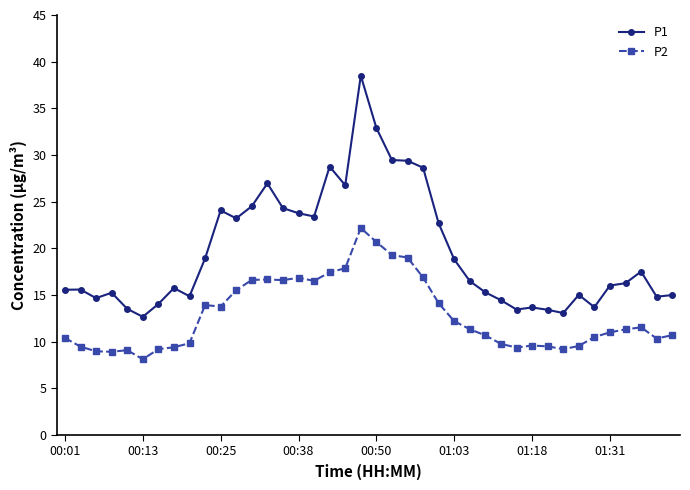

True or false: P2 has more than 0 points higher than both neighbors.

True